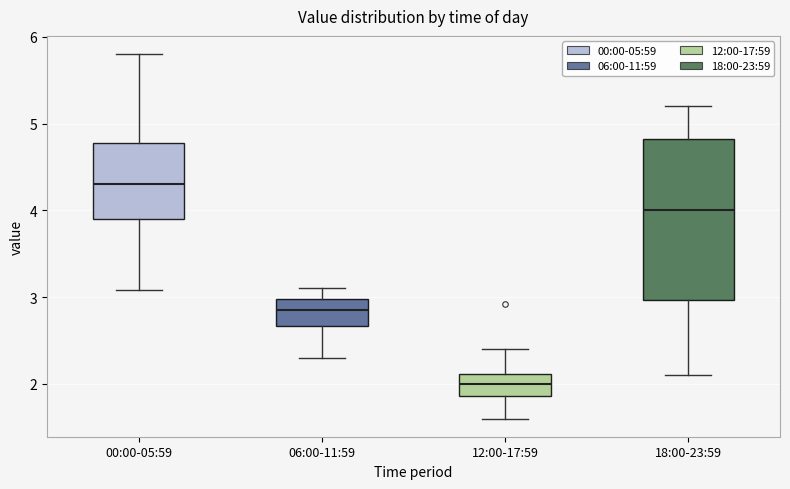

Reading left to right, transcribe this box plot: for each box, give where its median line is, the range the box spans, and where its two whiskers end, as read against the y-axis. The values are not printed on the chart, so give them approximately, as read against the axis.

00:00-05:59: median 4.3, box 3.9 to 4.8, whiskers 3.1 to 5.8
06:00-11:59: median 2.9, box 2.7 to 3.0, whiskers 2.3 to 3.1
12:00-17:59: median 2.0, box 1.9 to 2.1, whiskers 1.6 to 2.4
18:00-23:59: median 4.0, box 3.0 to 4.8, whiskers 2.1 to 5.2